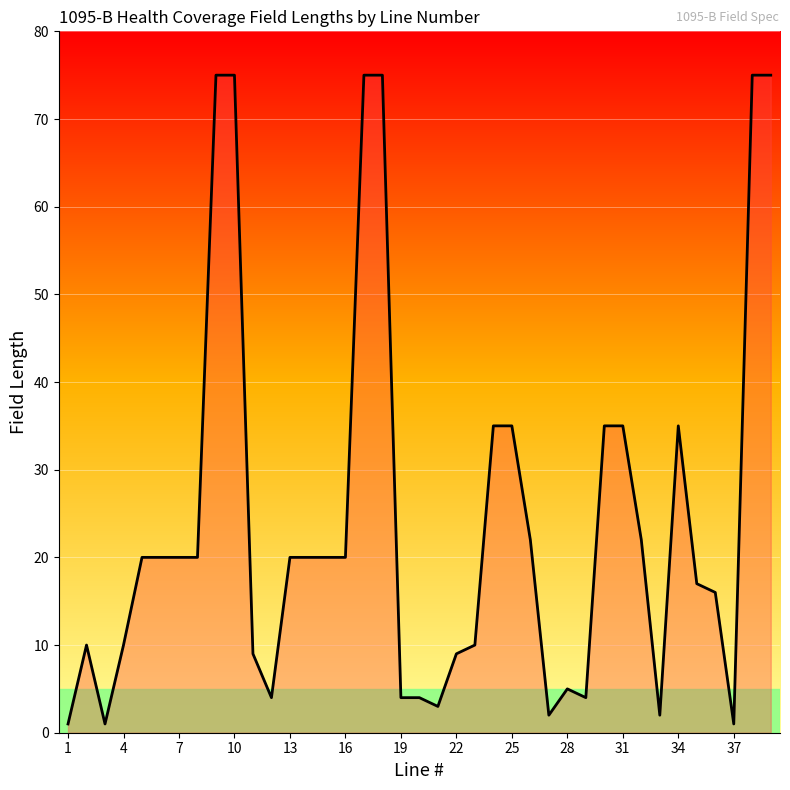

The chart shows a value of 48 at 25. True or false?

False